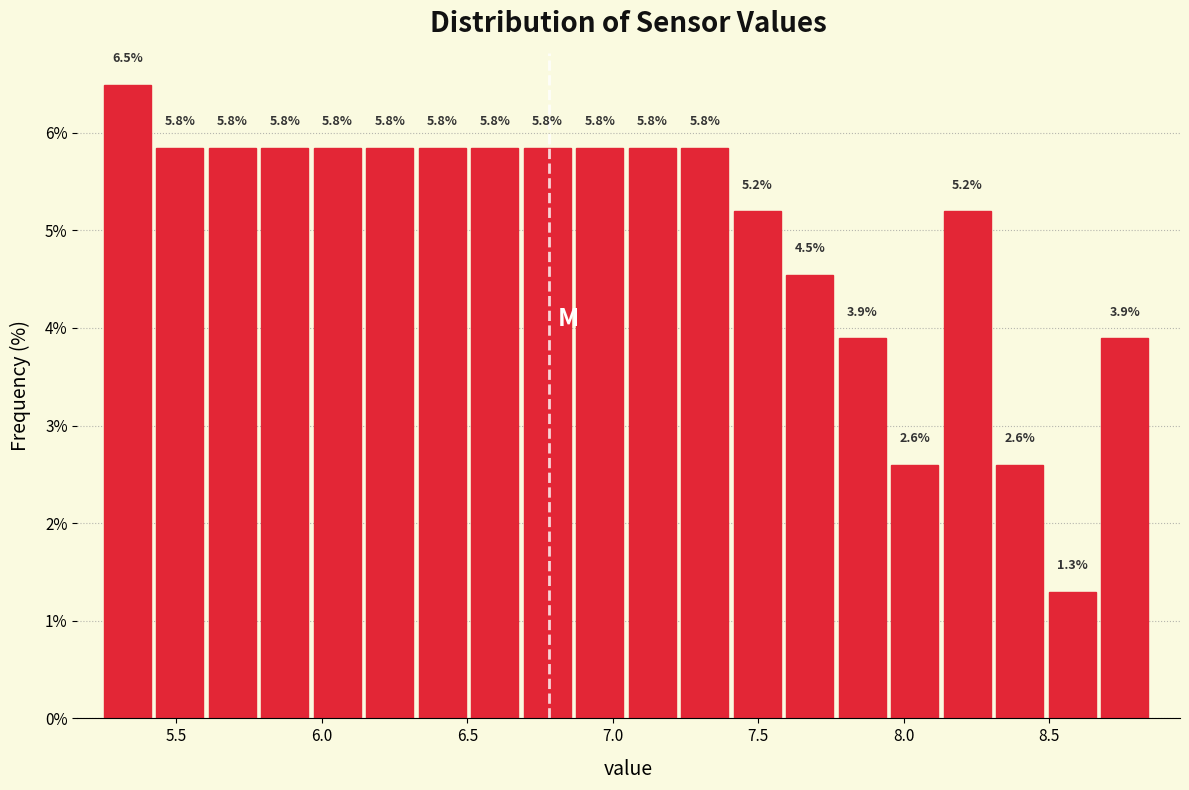

Around what value on the x-axis is the tallest bar? Give the approximate position of its centre, as read against the axis.

5.35